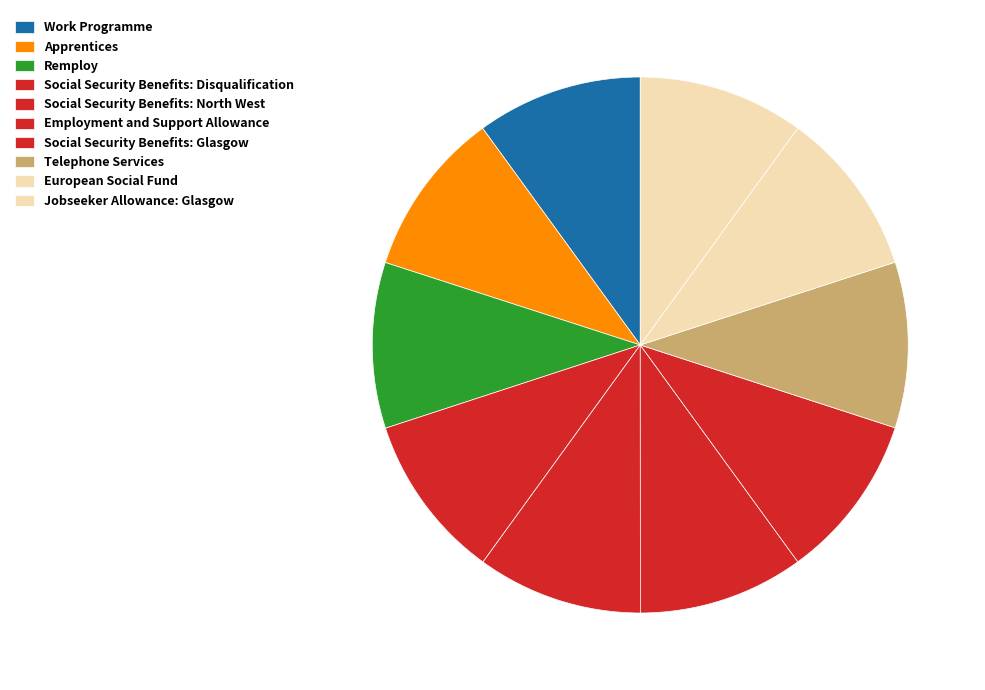

Count the number of slices in the pie.

10